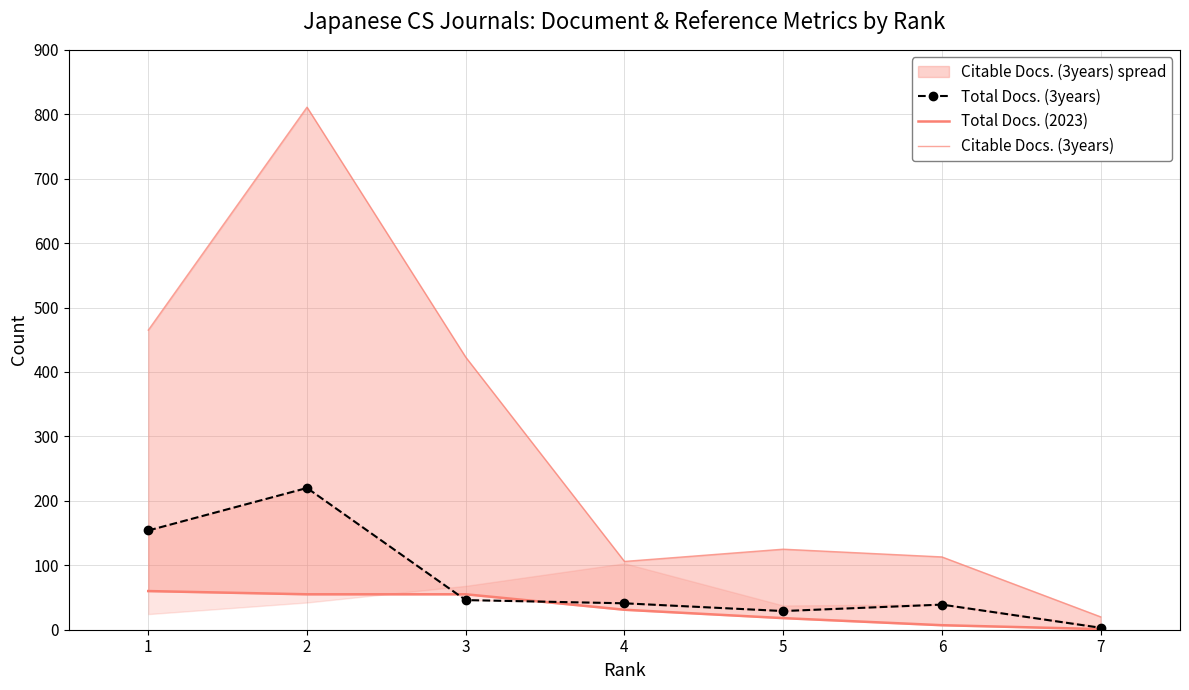

The Total Docs. (2023) series shows 31 at 4. True or false?

True